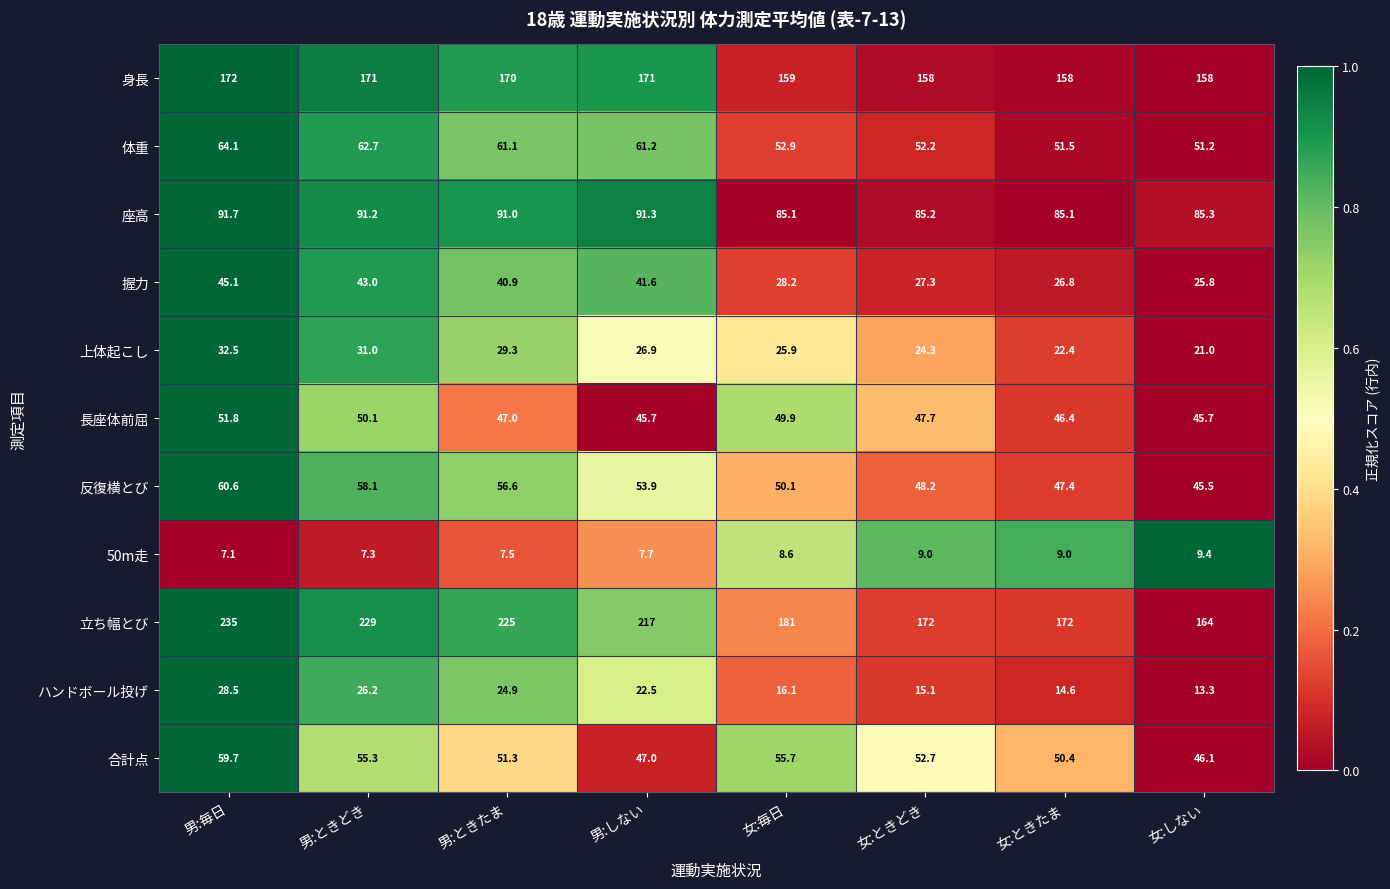

What is the minimum value shown in the chart?

7.1